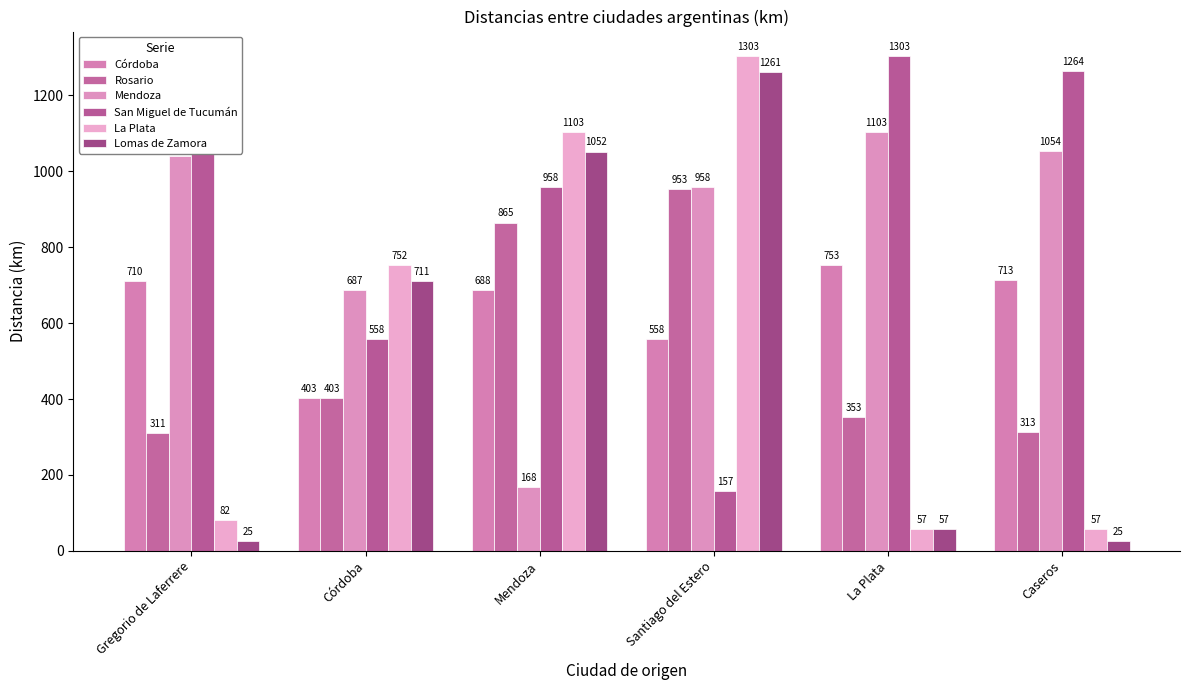

What value does the Lomas de Zamora series have at Caseros, to the nearest 10?

20